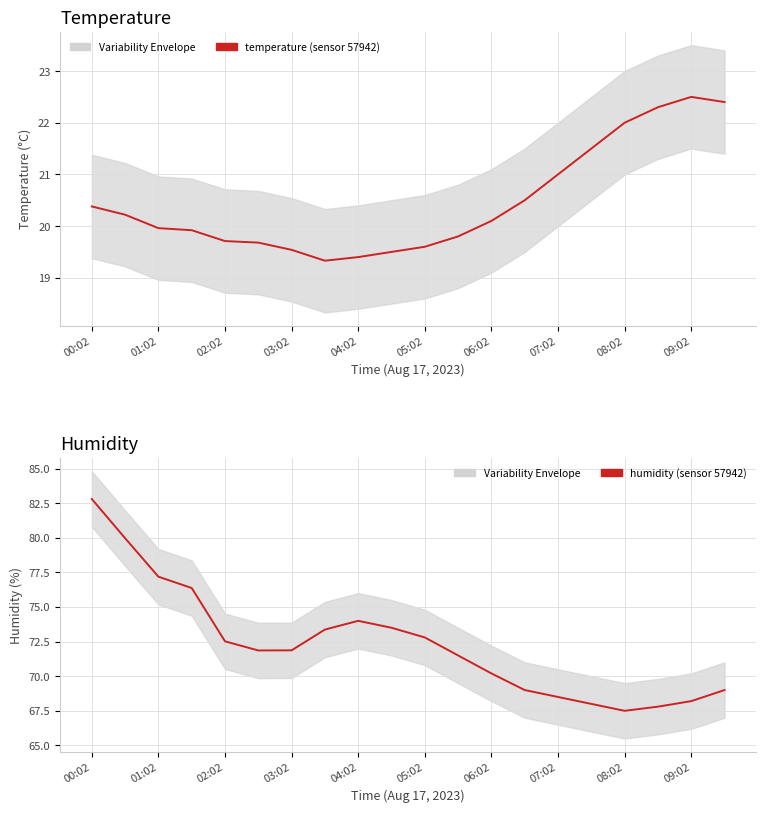

Is this an area chart (filled region under the line)?

No